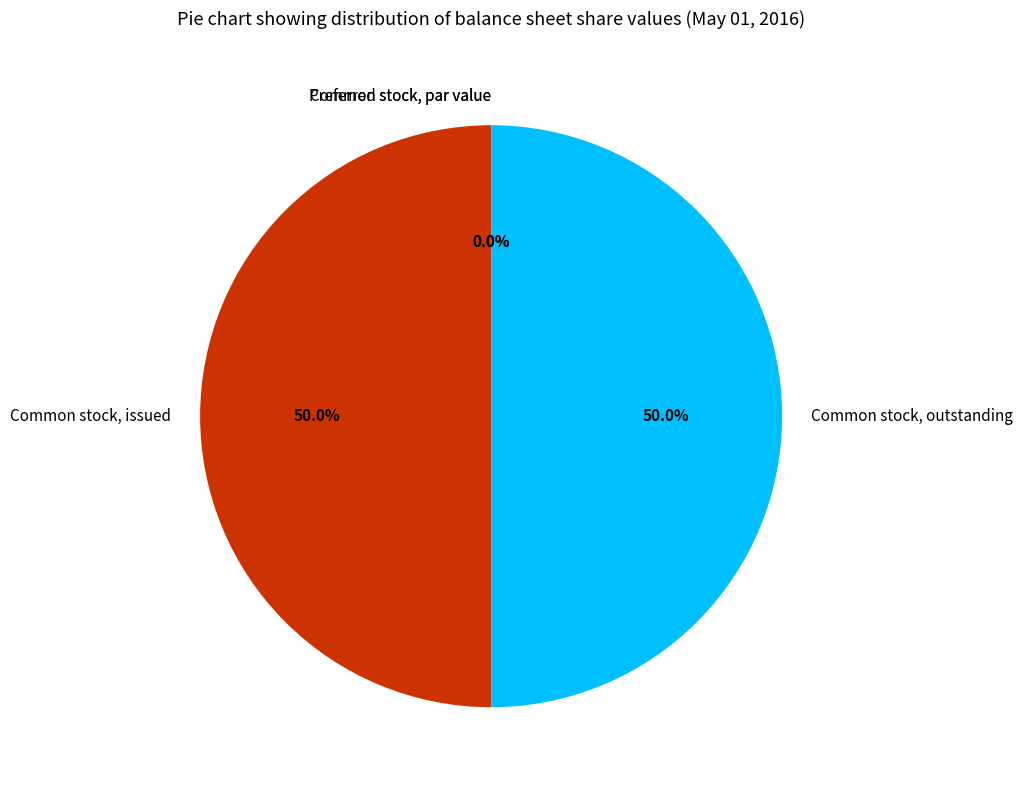

Which slice is the largest?

Common stock, issued